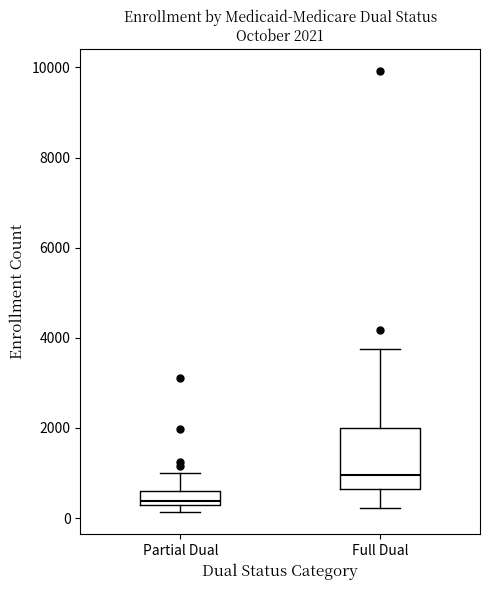

Comparing the boxes themselves (not the whiskers), which one is the tallest?

Full Dual